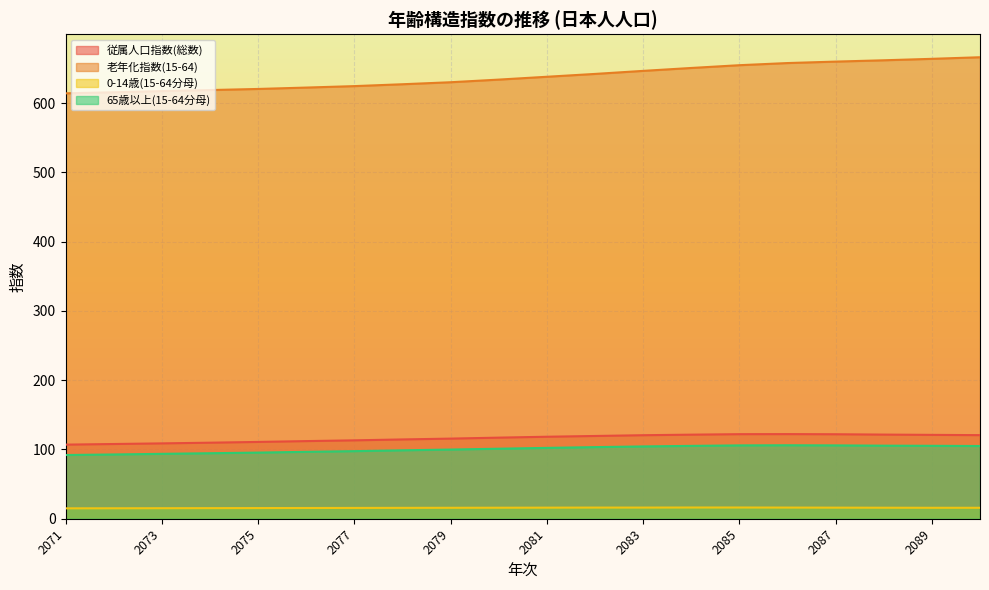

How many lines are shown in the chart?

4